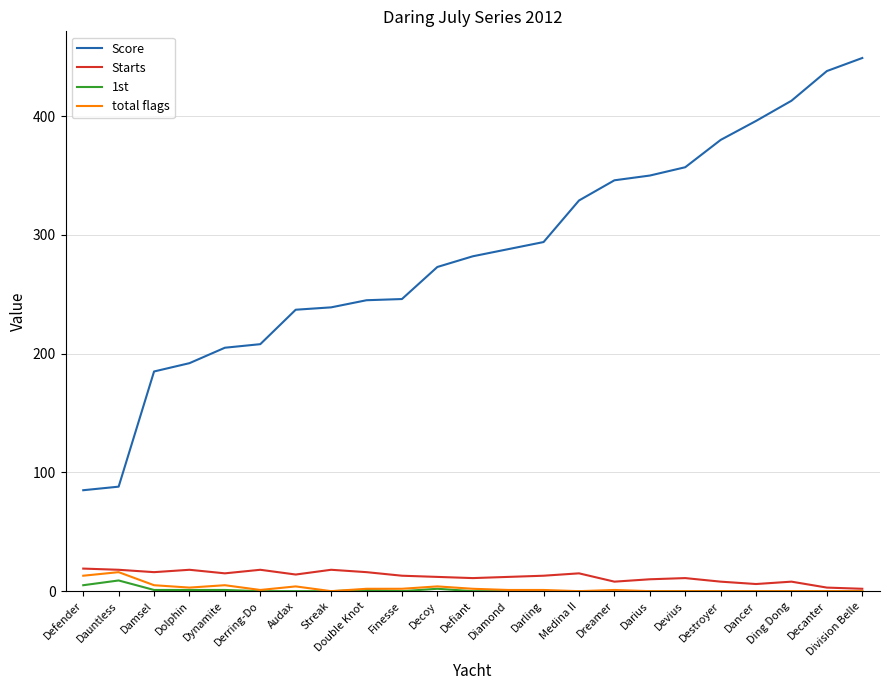

Where is Score nearest to the value 267?

Decoy